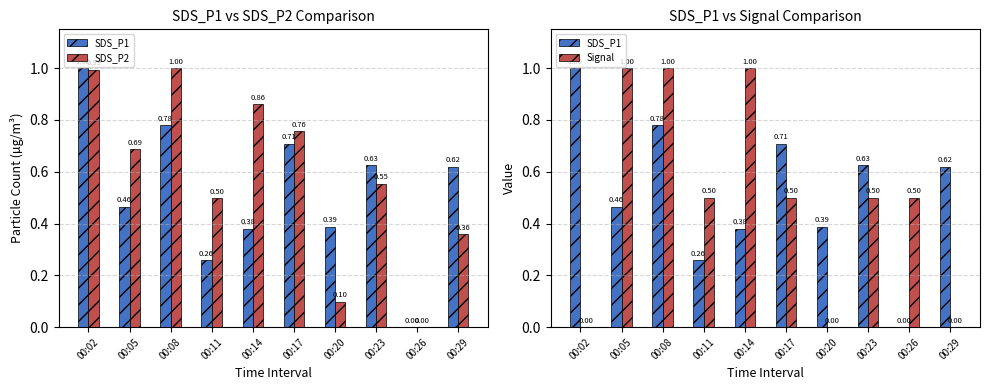

Reading right to left, list all the values displayed in this chart.

SDS_P1: 0.6	0.0	0.6	0.4	0.7	0.4	0.3	0.8	0.5	1.0
SDS_P2: 0.4	0.0	0.6	0.1	0.8	0.9	0.5	1.0	0.7	1.0
Signal: 0.0	0.5	0.5	0.0	0.5	1.0	0.5	1.0	1.0	0.0